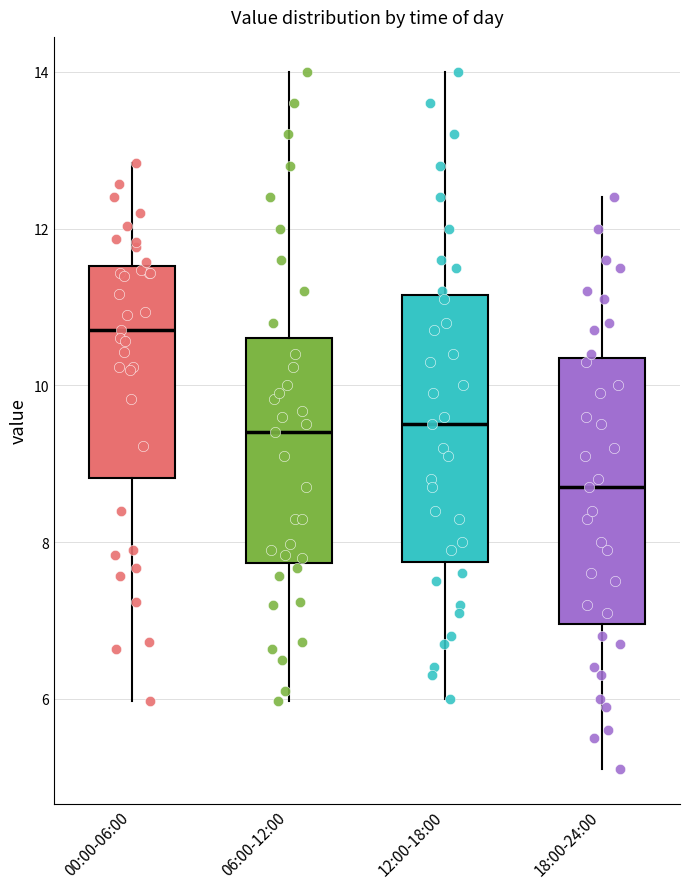

Where does the median line of the box for 00:00-06:00 sit on the y-axis? The values are not printed on the chart, so give them approximately, as read against the axis.

10.8